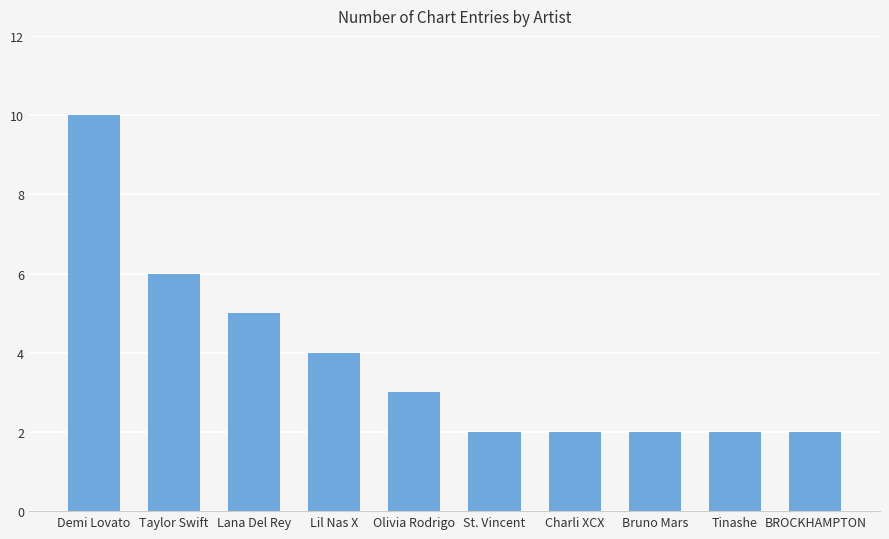

True or false: the data shows 2 at St. Vincent.

True